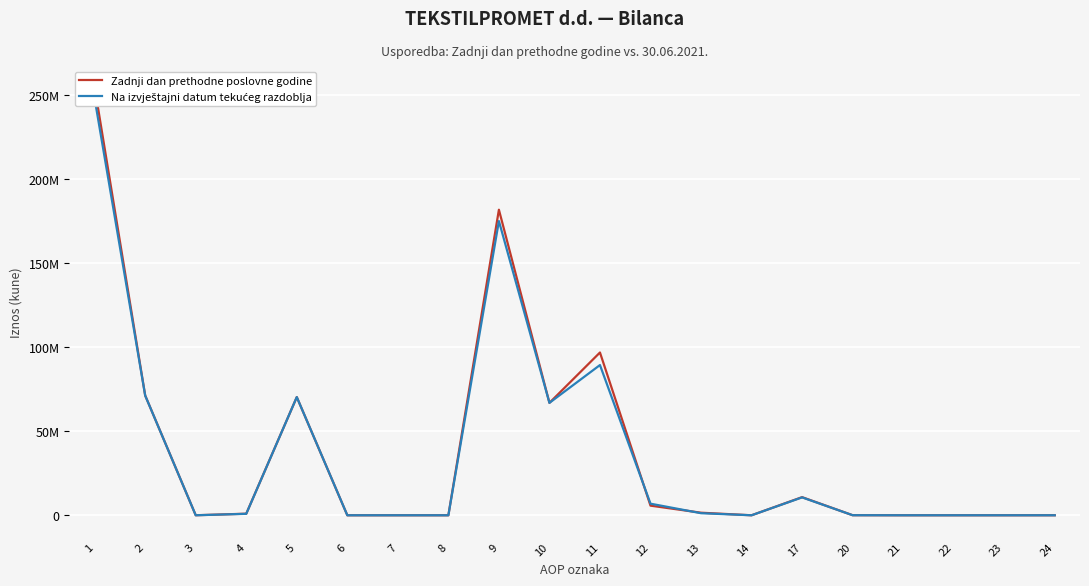

Which series has the largest total across all categories?

Zadnji dan prethodne poslovne godine